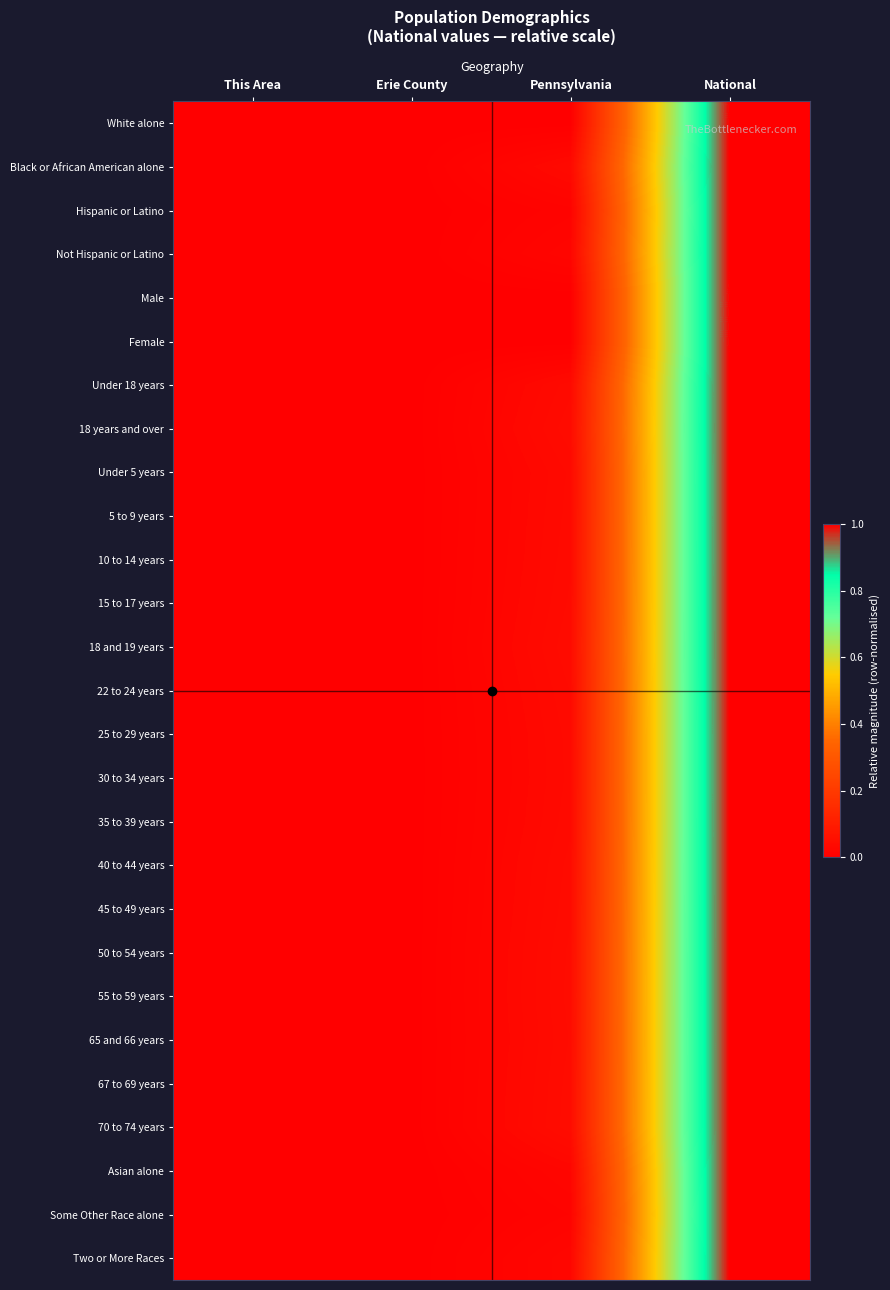

Reading left to right, what are all the values shown in this chart?

White alone: This Area=0.0	Erie County=0.0	Pennsylvania=0.0	National=1.0
Black or African American alone: This Area=0.0	Erie County=0.0	Pennsylvania=0.0	National=1.0
Hispanic or Latino: This Area=0.0	Erie County=0.0	Pennsylvania=0.0	National=1.0
Not Hispanic or Latino: This Area=0.0	Erie County=0.0	Pennsylvania=0.0	National=1.0
Male: This Area=0.0	Erie County=0.0	Pennsylvania=0.0	National=1.0
Female: This Area=0.0	Erie County=0.0	Pennsylvania=0.0	National=1.0
Under 18 years: This Area=0.0	Erie County=0.0	Pennsylvania=0.0	National=1.0
18 years and over: This Area=0.0	Erie County=0.0	Pennsylvania=0.0	National=1.0
Under 5 years: This Area=0.0	Erie County=0.0	Pennsylvania=0.0	National=1.0
5 to 9 years: This Area=0.0	Erie County=0.0	Pennsylvania=0.0	National=1.0
10 to 14 years: This Area=0.0	Erie County=0.0	Pennsylvania=0.0	National=1.0
15 to 17 years: This Area=0.0	Erie County=0.0	Pennsylvania=0.0	National=1.0
18 and 19 years: This Area=0.0	Erie County=0.0	Pennsylvania=0.0	National=1.0
22 to 24 years: This Area=0.0	Erie County=0.0	Pennsylvania=0.0	National=1.0
25 to 29 years: This Area=0.0	Erie County=0.0	Pennsylvania=0.0	National=1.0
30 to 34 years: This Area=0.0	Erie County=0.0	Pennsylvania=0.0	National=1.0
35 to 39 years: This Area=0.0	Erie County=0.0	Pennsylvania=0.0	National=1.0
40 to 44 years: This Area=0.0	Erie County=0.0	Pennsylvania=0.0	National=1.0
45 to 49 years: This Area=0.0	Erie County=0.0	Pennsylvania=0.0	National=1.0
50 to 54 years: This Area=0.0	Erie County=0.0	Pennsylvania=0.0	National=1.0
55 to 59 years: This Area=0.0	Erie County=0.0	Pennsylvania=0.0	National=1.0
65 and 66 years: This Area=0.0	Erie County=0.0	Pennsylvania=0.0	National=1.0
67 to 69 years: This Area=0.0	Erie County=0.0	Pennsylvania=0.0	National=1.0
70 to 74 years: This Area=0.0	Erie County=0.0	Pennsylvania=0.0	National=1.0
Asian alone: This Area=0.0	Erie County=0.0	Pennsylvania=0.0	National=1.0
Some Other Race alone: This Area=0.0	Erie County=0.0	Pennsylvania=0.0	National=1.0
Two or More Races: This Area=0.0	Erie County=0.0	Pennsylvania=0.0	National=1.0